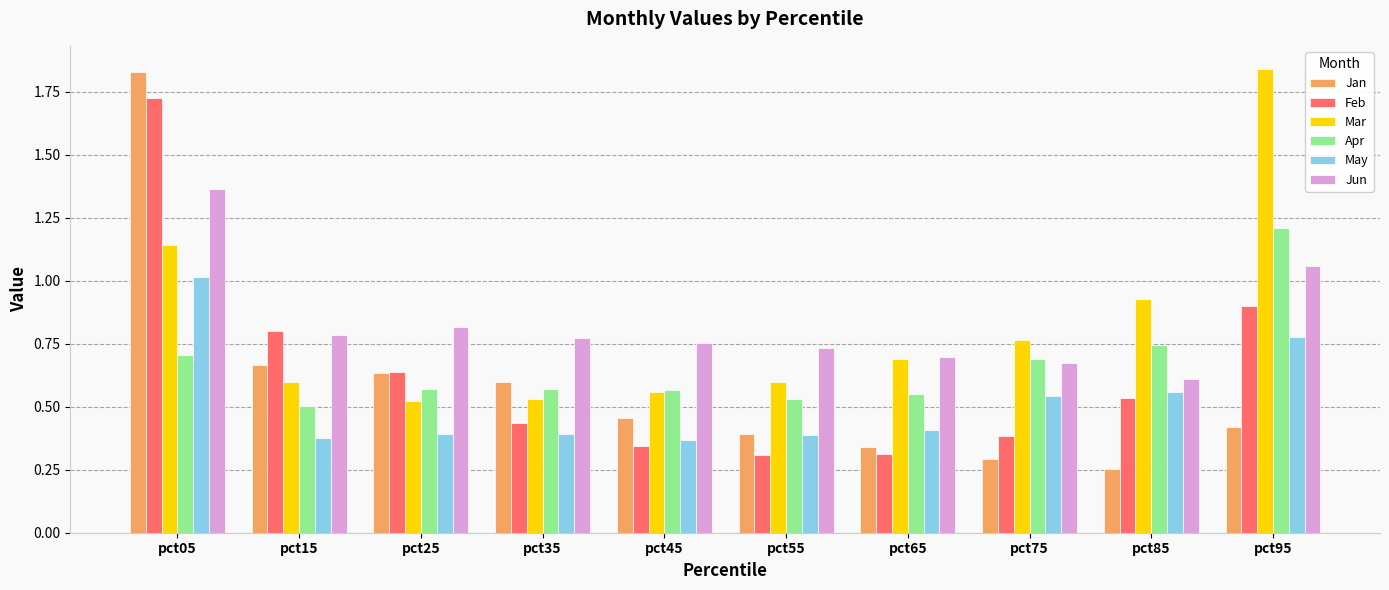

Which series changed the most between pct05 and pct85?

Jan